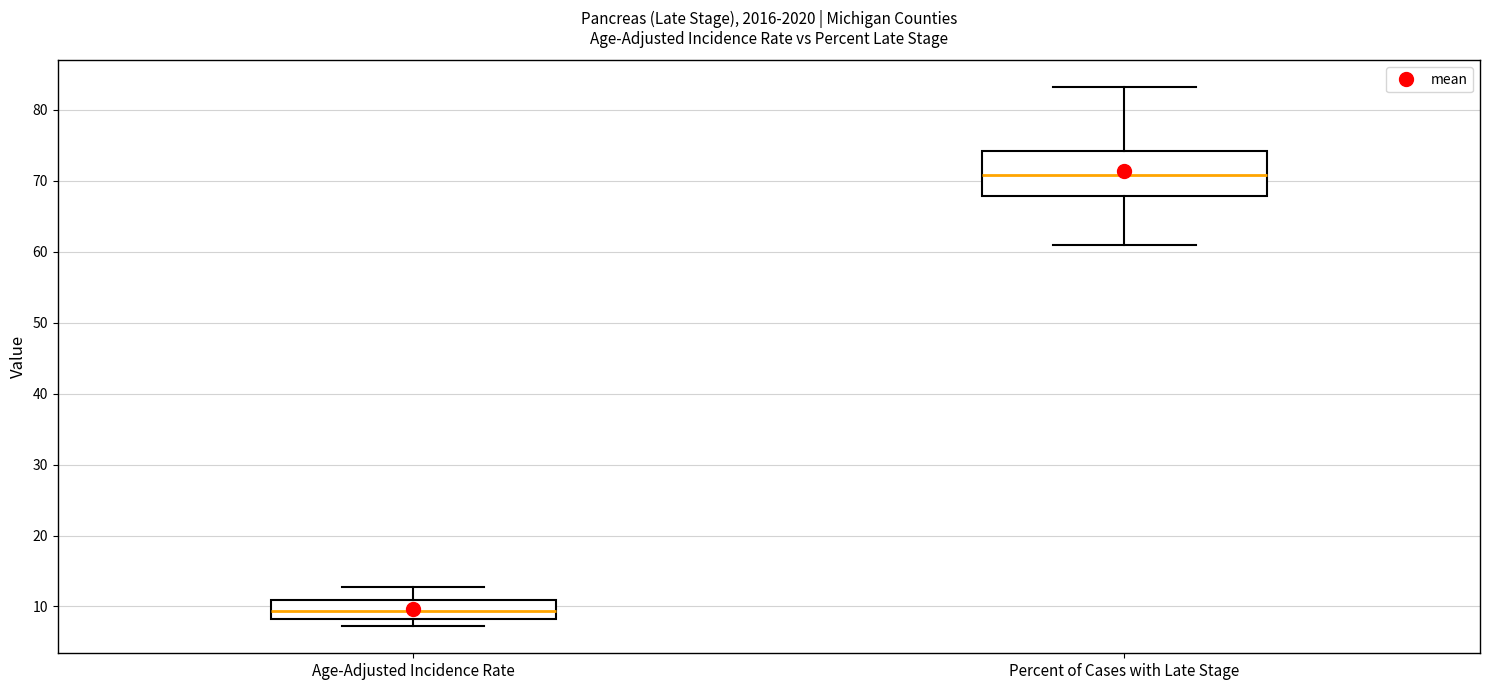

Where is the lower edge of the box for Percent of Cases with Late Stage on the y-axis? The values are not printed on the chart, so give them approximately, as read against the axis.

68